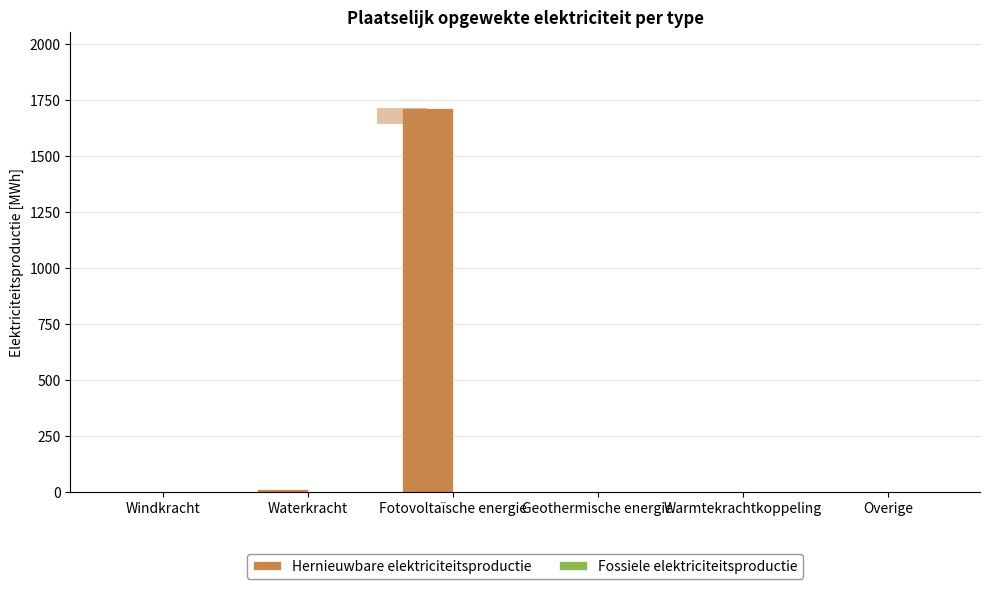

Reading right to left, transcribe all the data shown in this chart.

Hernieuwbare elektriciteitsproductie: 0.0	0.0	0.0	1711.4	13.0	0.0
Fossiele elektriciteitsproductie: 0.0	0.0	0.0	0.0	0.0	0.0